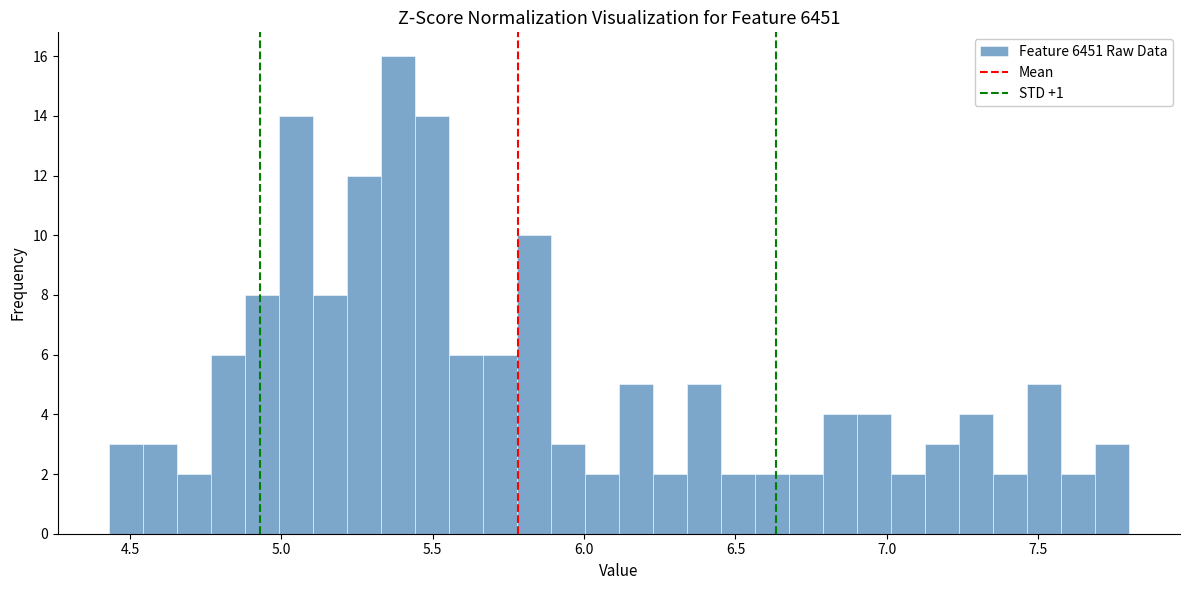

Around what value on the x-axis is the tallest bar? Give the approximate position of its centre, as read against the axis.

5.40